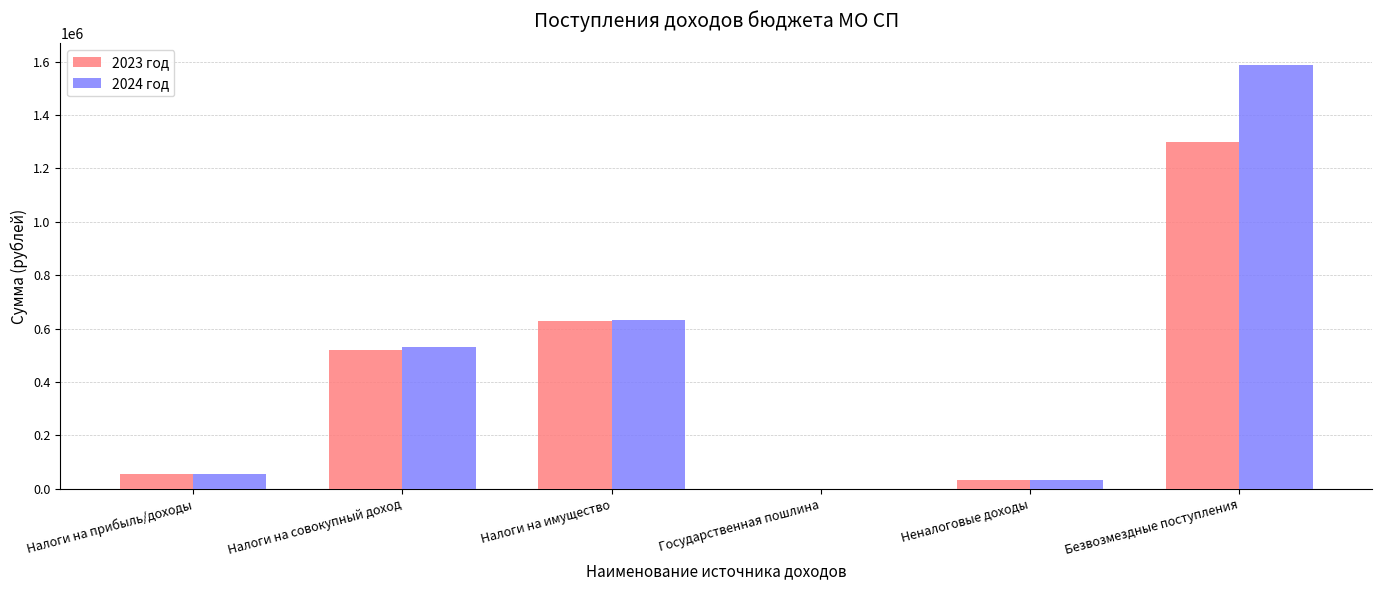

Is the value of 2023 год at Налоги на прибыль/доходы greater than the value of 2024 год at Налоги на совокупный доход?

No